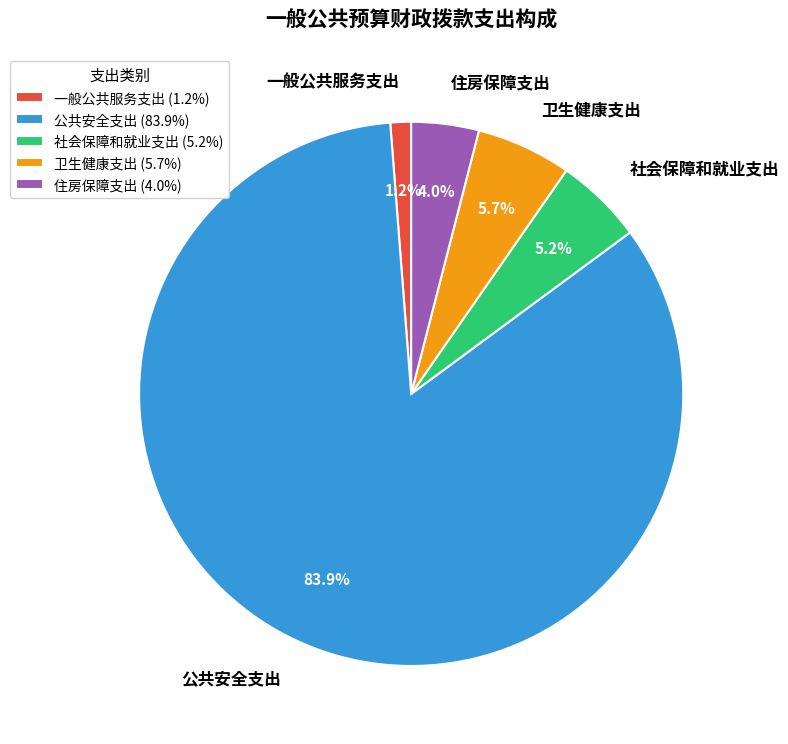

True or false: 公共安全支出 accounts for 71% of the total.

False